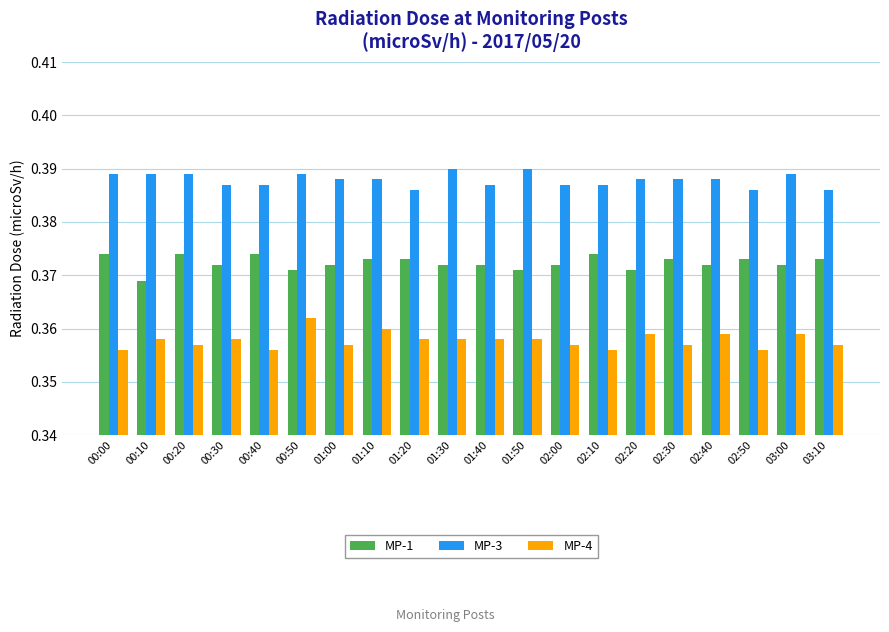

Rank the series by their average value, from highest to lowest.

MP-3, MP-1, MP-4